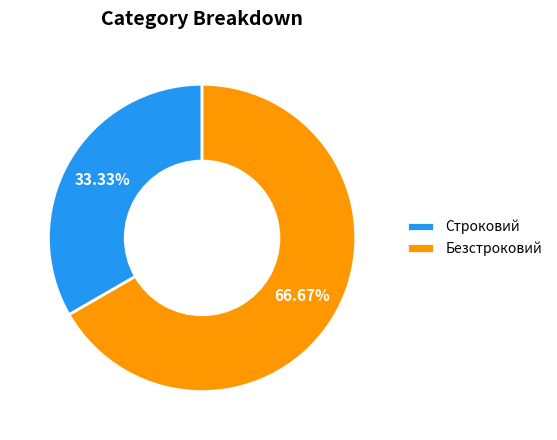

Which has a higher value, Безстроковий or Строковий?

Безстроковий